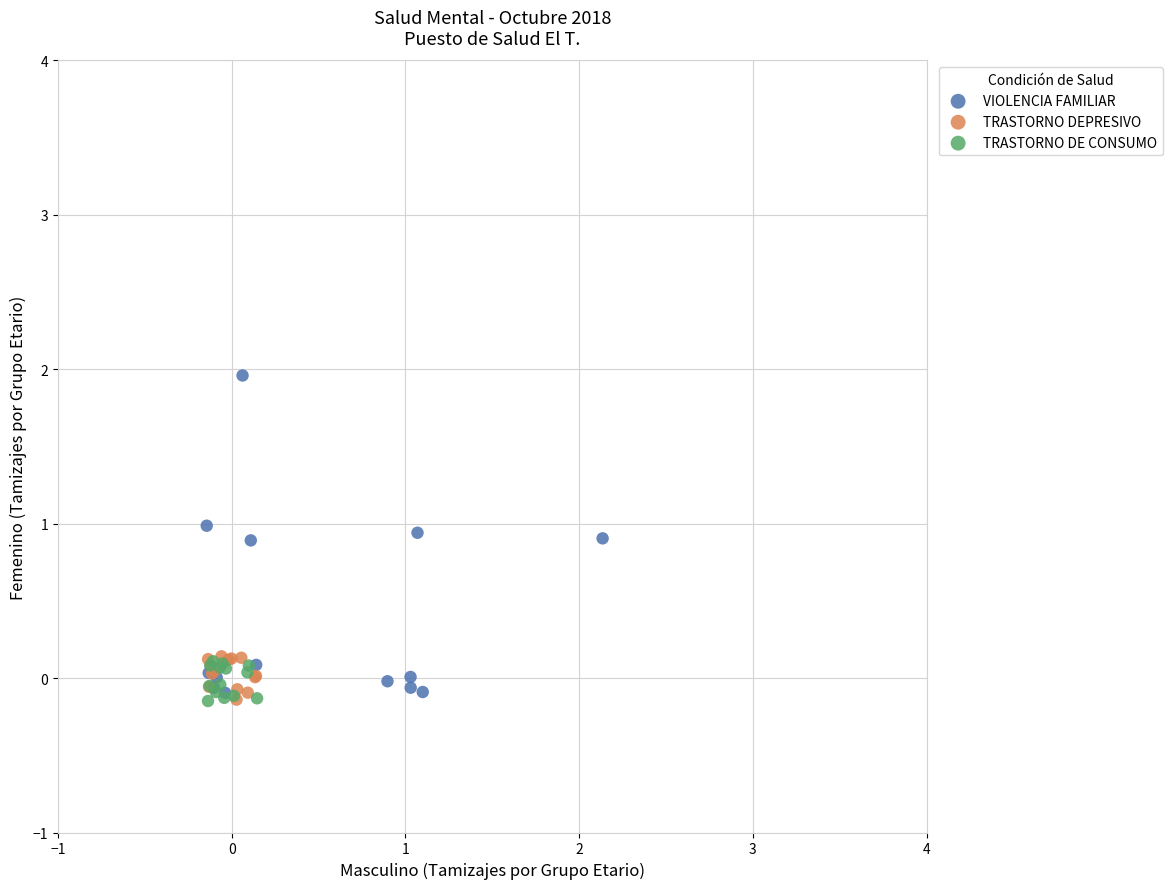

Which series has the widest spread of Y values?

VIOLENCIA FAMILIAR